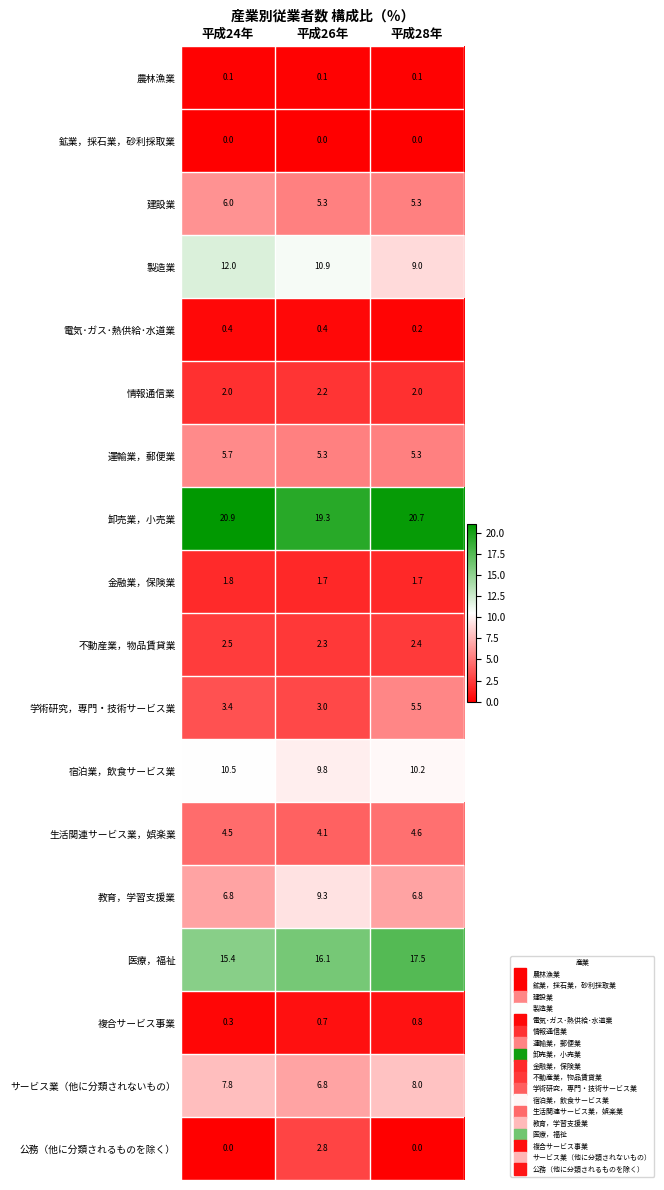

List the series in order of their peak value, lowest first.

鉱業，採石業，砂利採取業, 農林漁業, 電気･ガス･熱供給･水道業, 複合サービス事業, 金融業，保険業, 情報通信業, 不動産業，物品賃貸業, 公務（他に分類されるものを除く）, 生活関連サービス業，娯楽業, 学術研究，専門・技術サービス業, 運輸業，郵便業, 建設業, サービス業（他に分類されないもの）, 教育，学習支援業, 宿泊業，飲食サービス業, 製造業, 医療，福祉, 卸売業，小売業